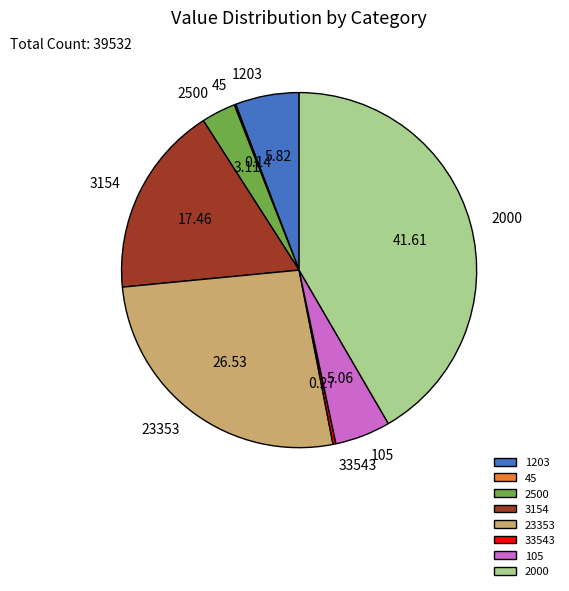

Does any single category account for the majority?

No